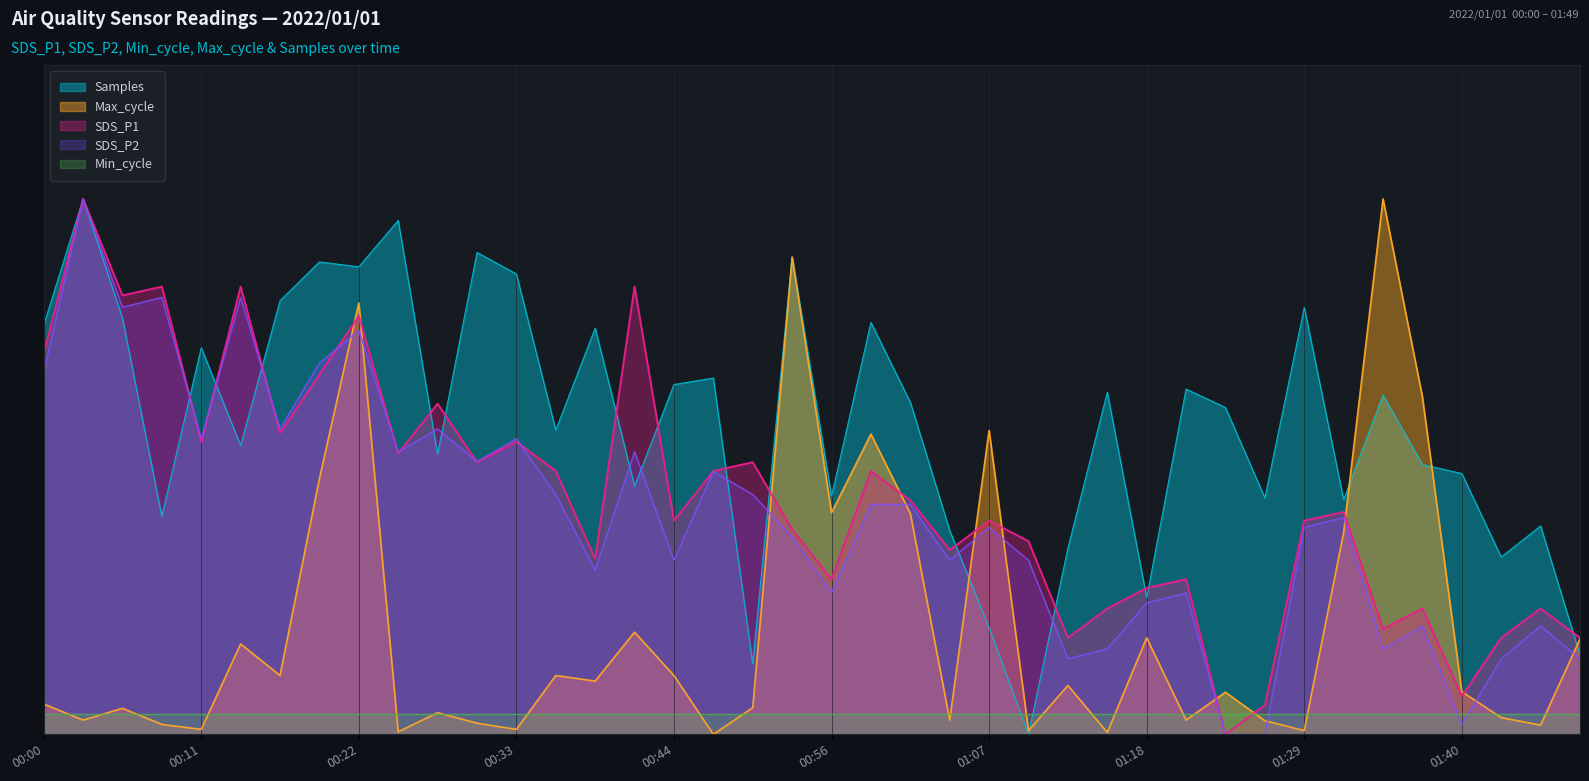

What is the difference between the second highest and minimum values in the SDS_P2 series?

6.5